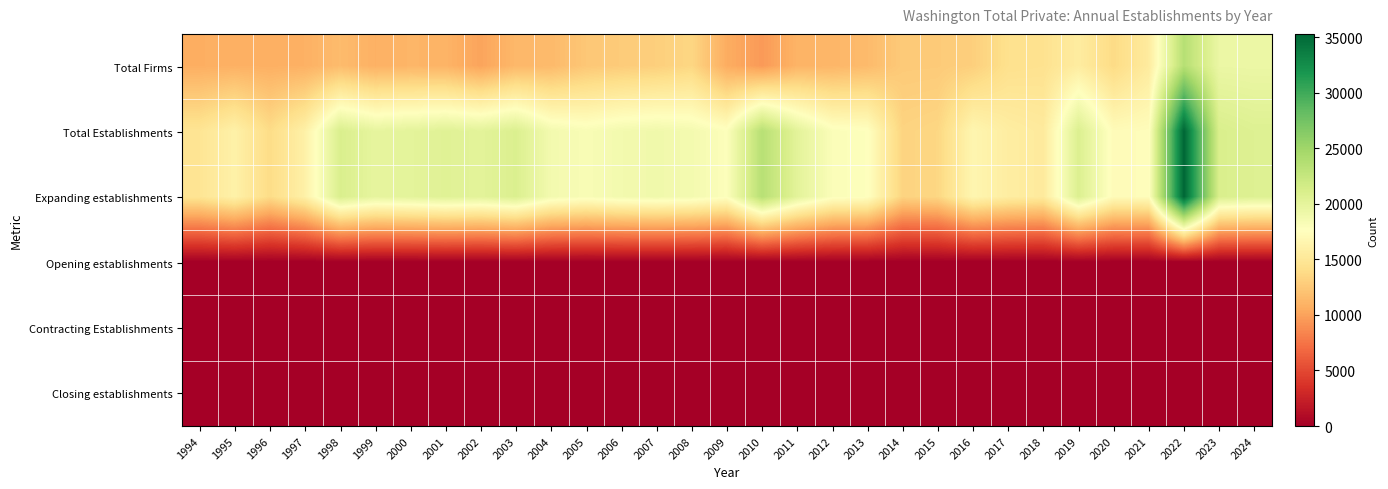

At how many categories does at least one series exceed 24378?

1